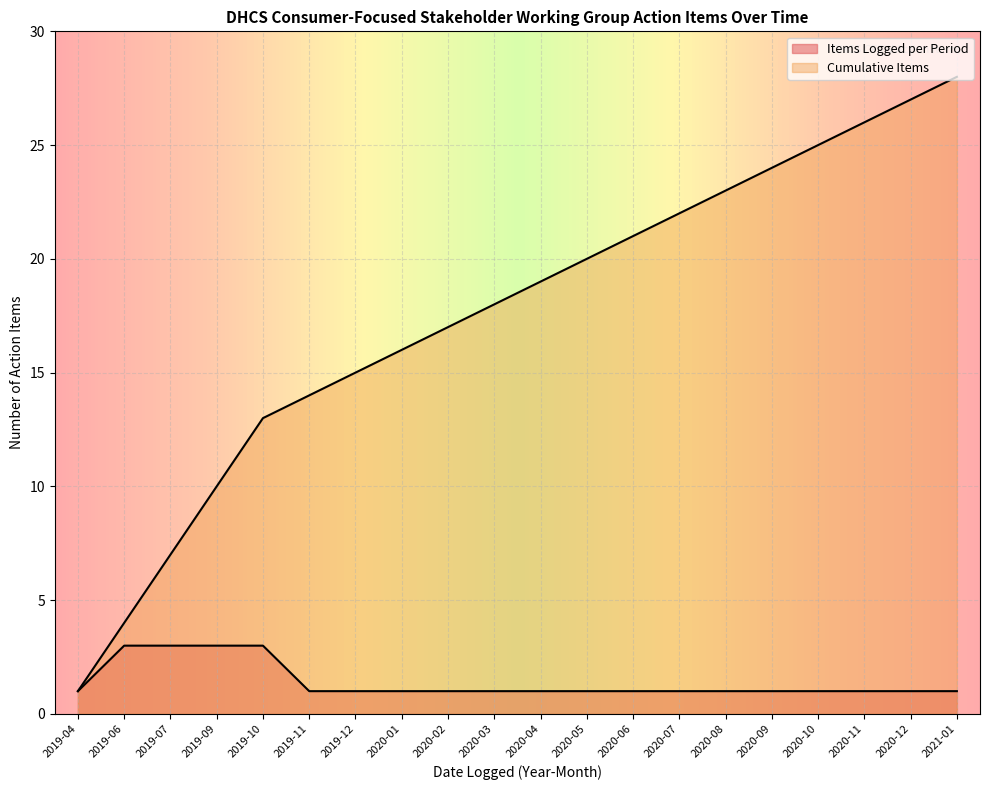

Rank the categories by value from highest to lowest.

2019-06, 2019-07, 2019-09, 2019-10, 2019-04, 2019-11, 2019-12, 2020-01, 2020-02, 2020-03, 2020-04, 2020-05, 2020-06, 2020-07, 2020-08, 2020-09, 2020-10, 2020-11, 2020-12, 2021-01